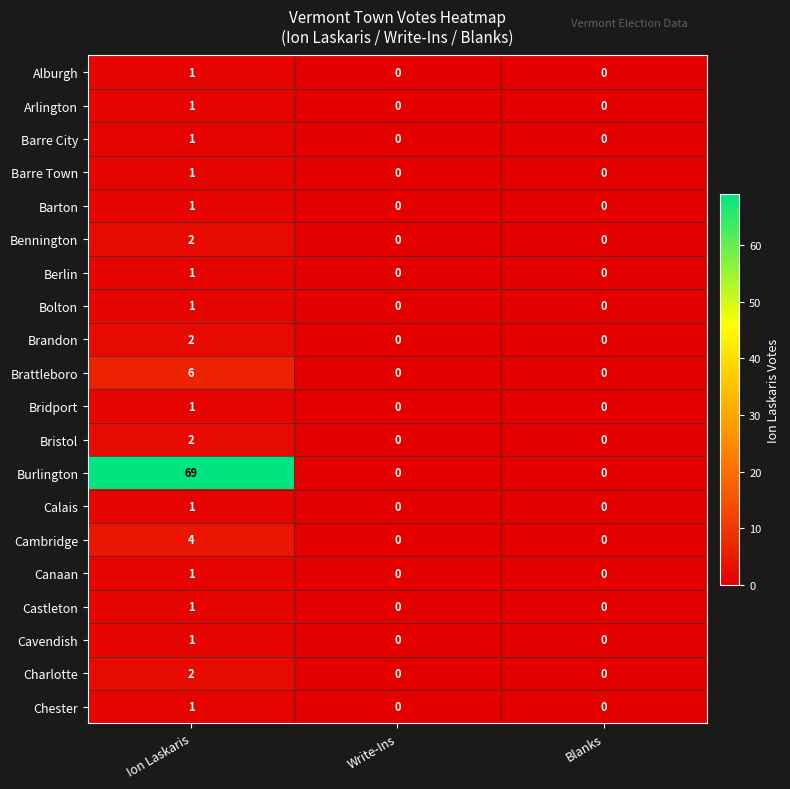

Which label corresponds to the largest value in the chart?

Ion Laskaris